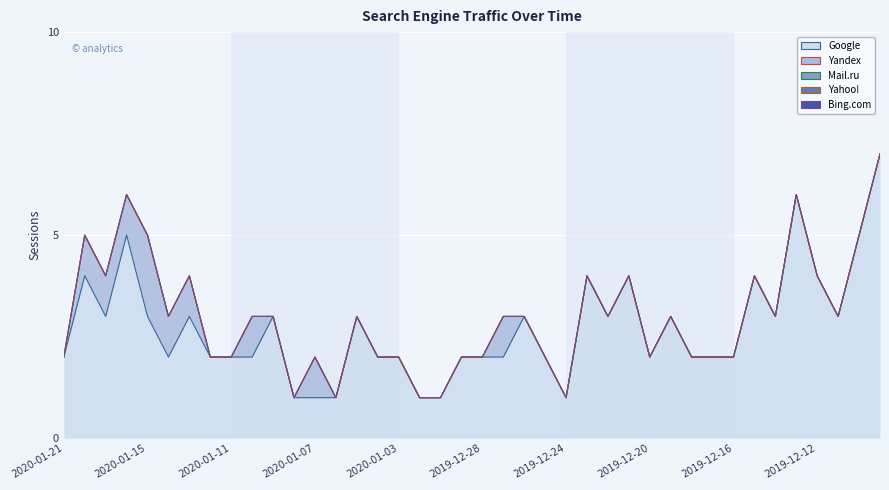

What are all the series names shown in the legend?

Google, Yandex, Mail.ru, Yahoo!, Bing.com